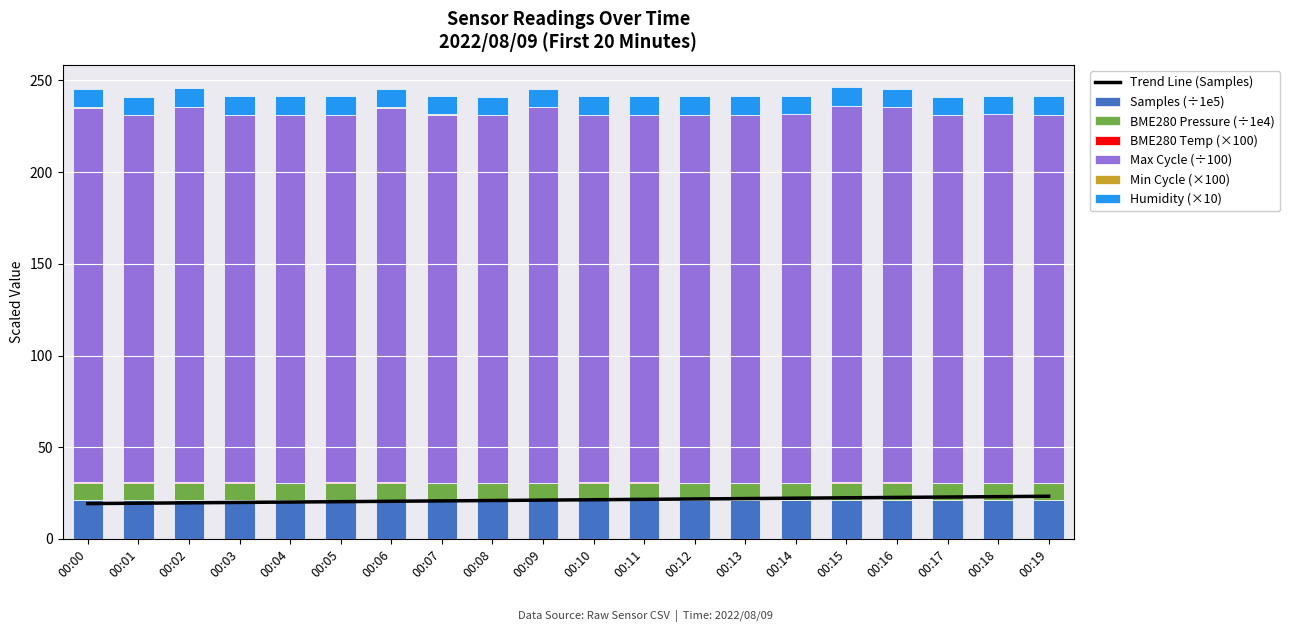

What is the sum of all Max_cycle values?

4033.1